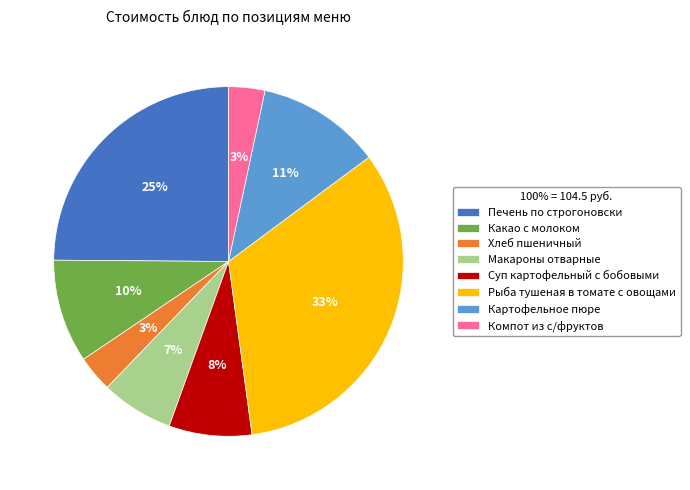

Which category has the biggest portion of the pie?

Рыба тушеная в томате с овощами